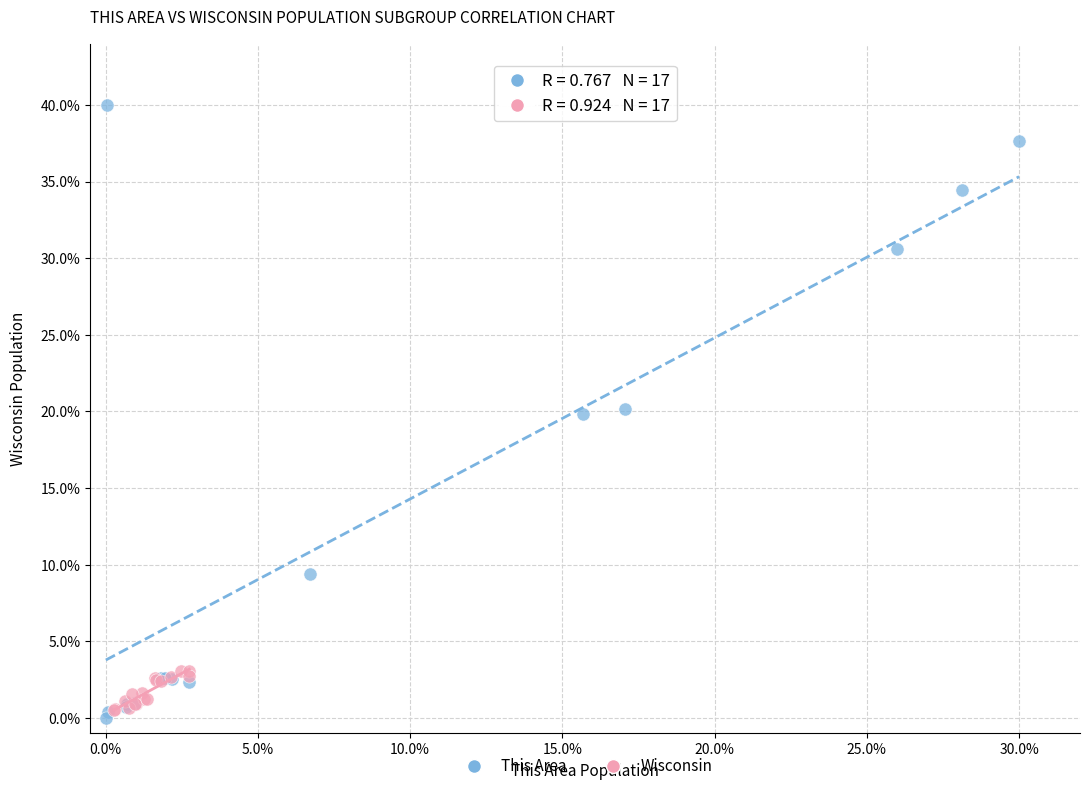

Which series has the largest Y range (max minus min)?

This Area